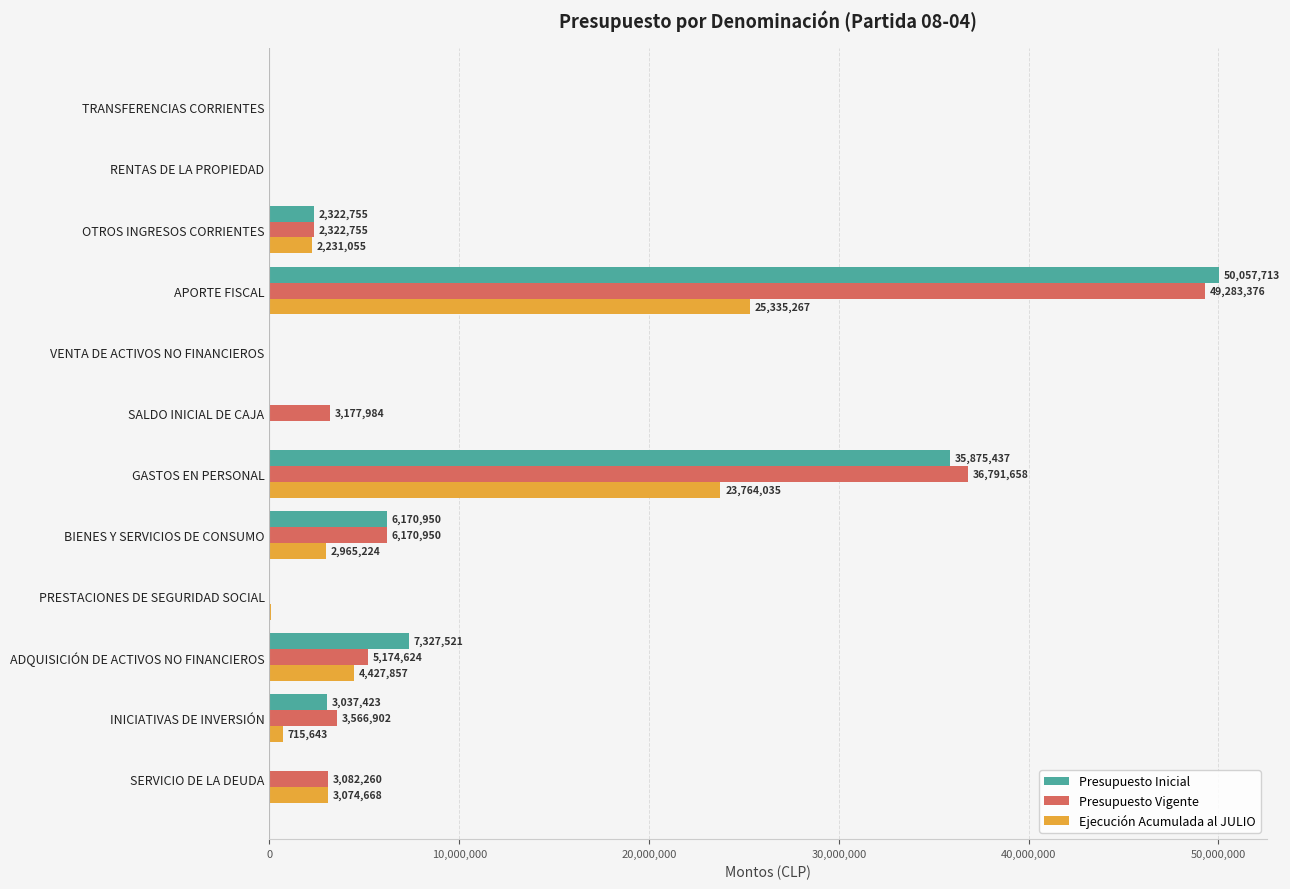

The value of Presupuesto Inicial at APORTE FISCAL is 50057713. True or false?

True